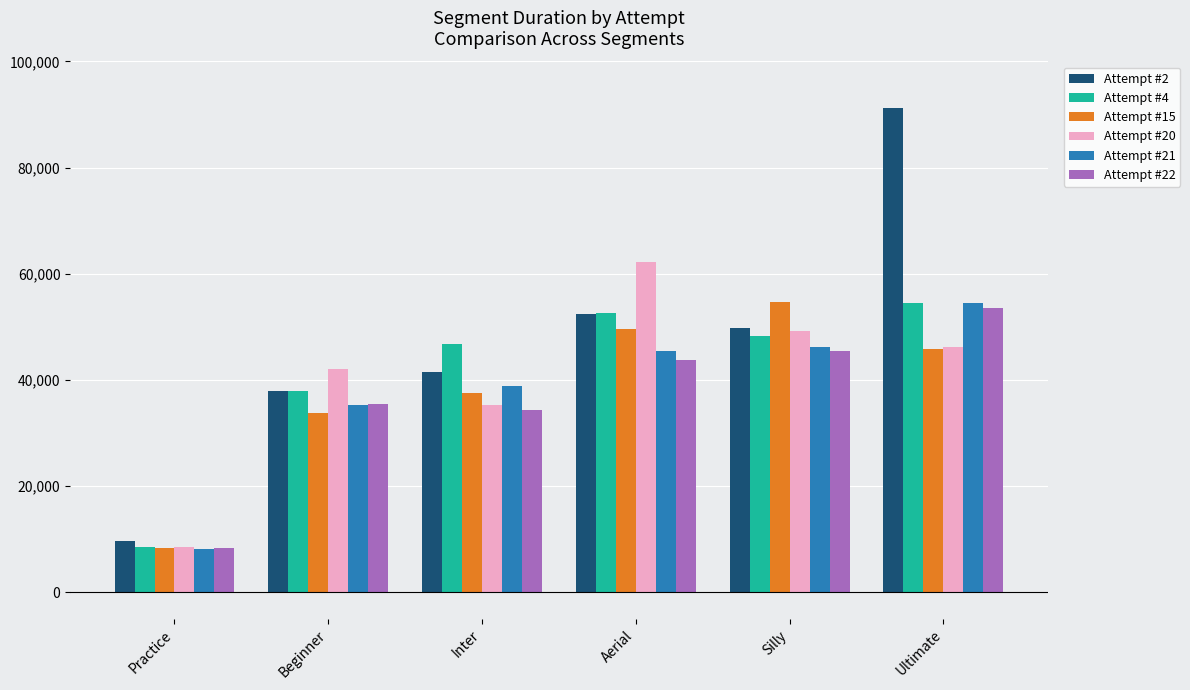

Which category has the highest value across all series?

Ultimate